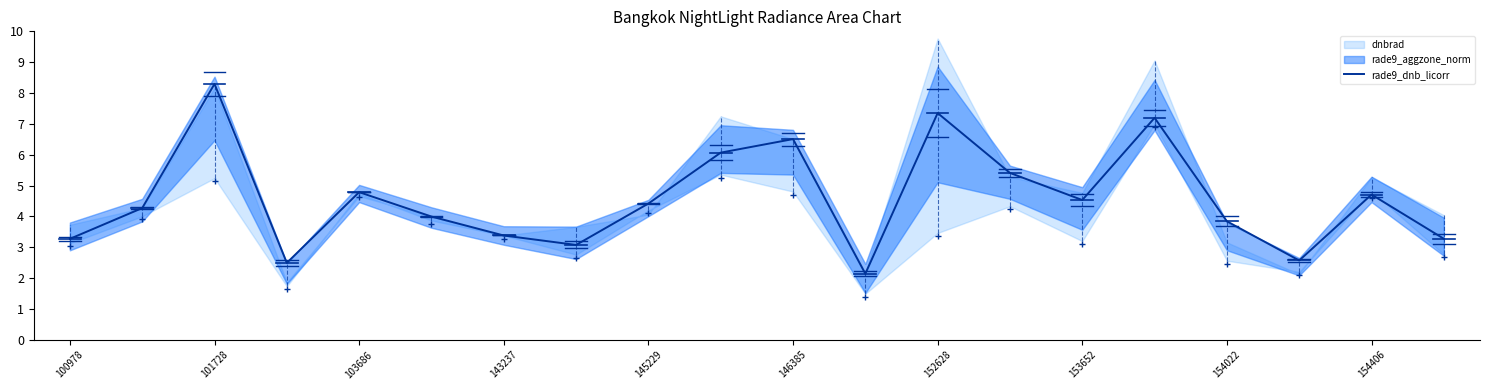

True or false: rade9_dnb_licorr has a value of 4.5 at 153652.

True